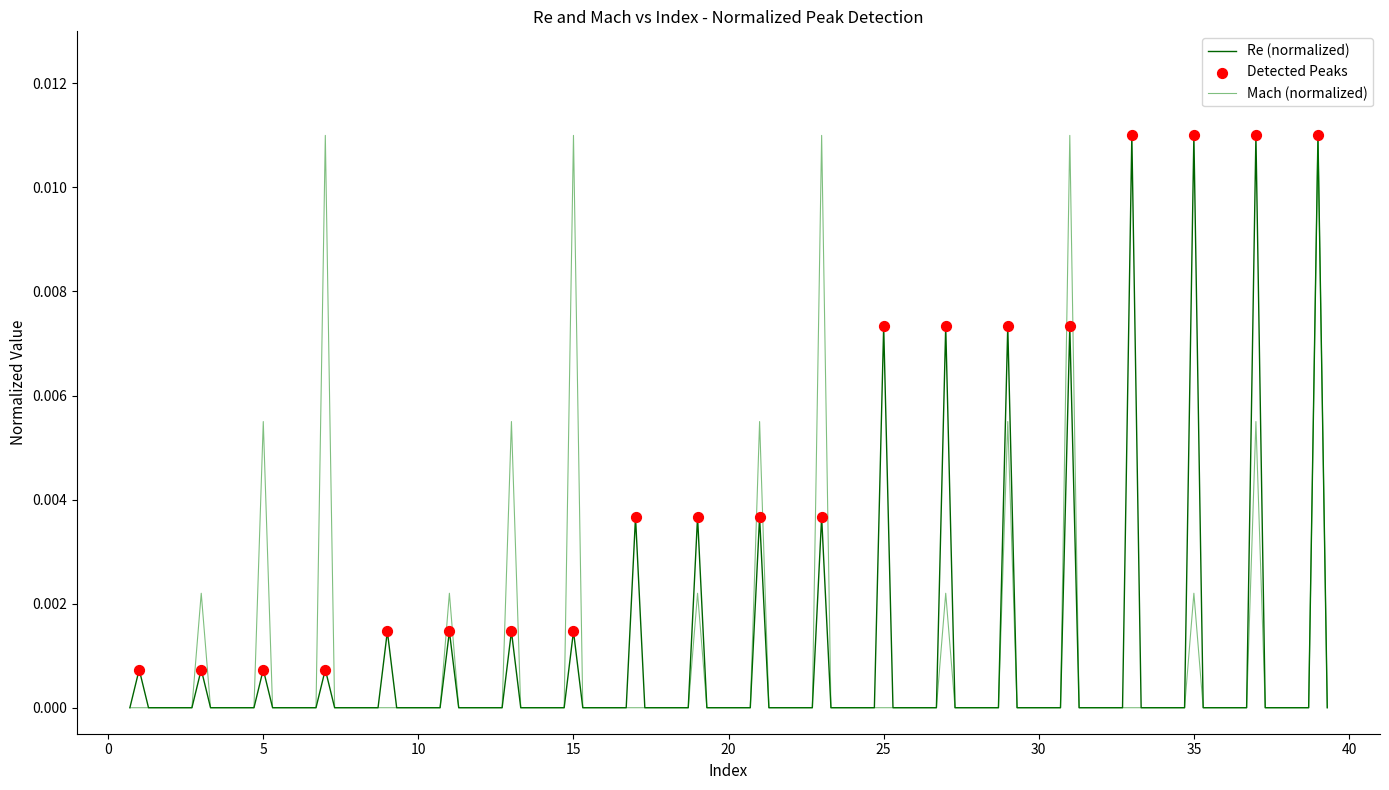

How many lines are shown in the chart?

2